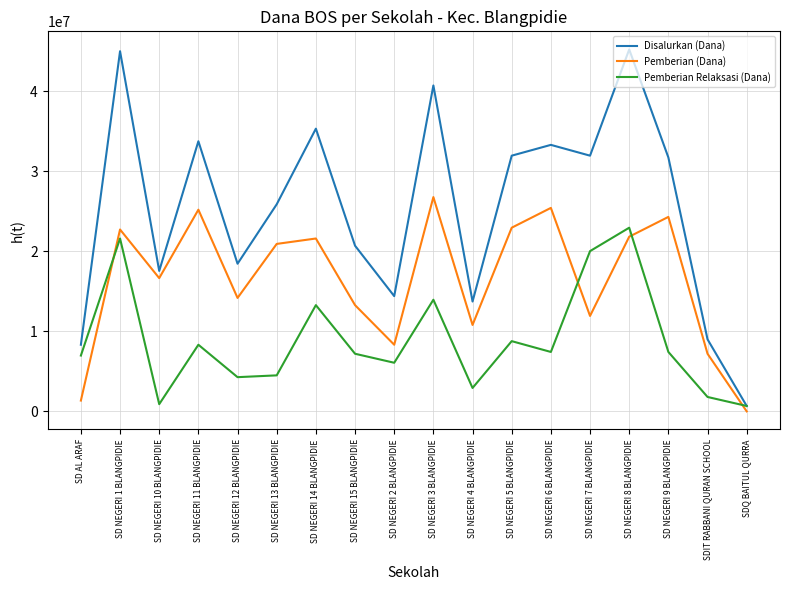

How many interior local valleys does the Pemberian Relaksasi (Dana) series have?

5